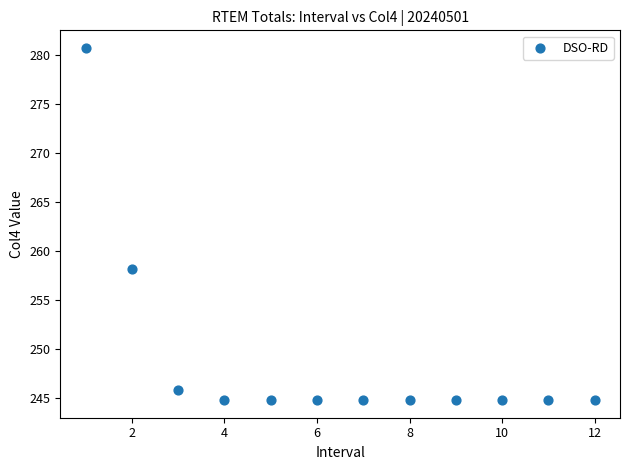

What Y value in the scatter plot is closest to 262?

258.2